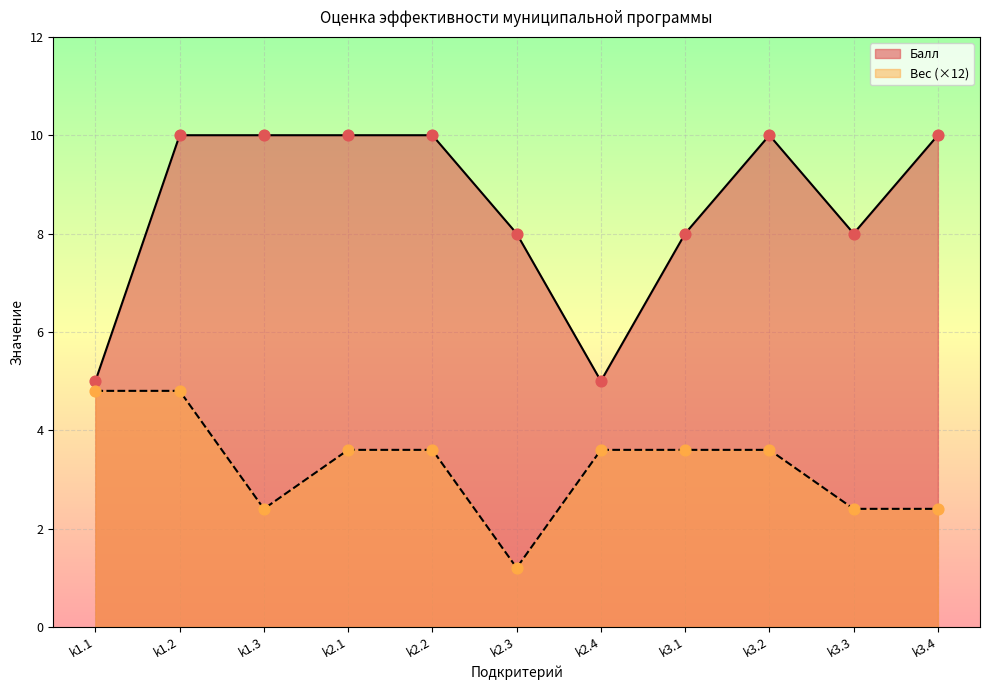

At which category is the sum across all series the highest?

k1.2